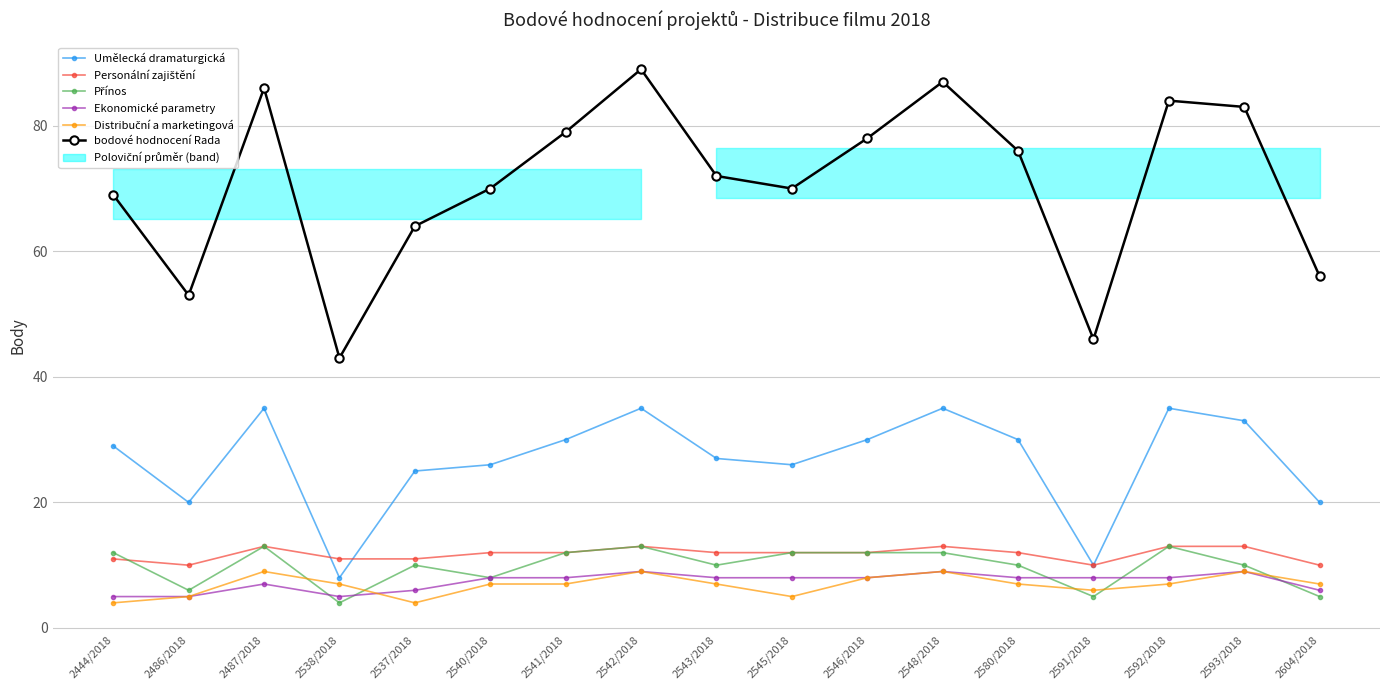

At which category is the sum across all series the highest?

2542/2018